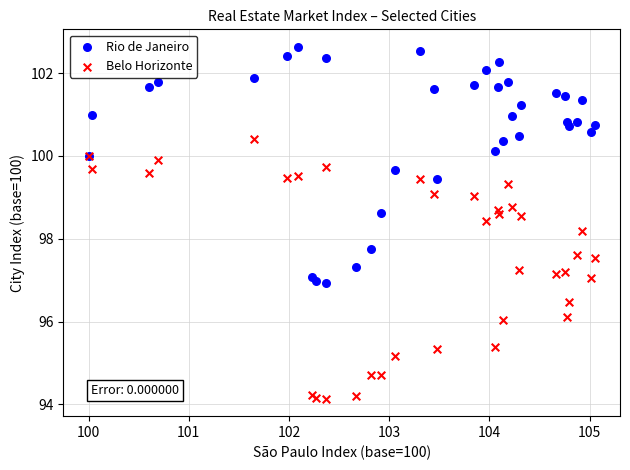

What are all the series names shown in the legend?

Rio de Janeiro, Belo Horizonte